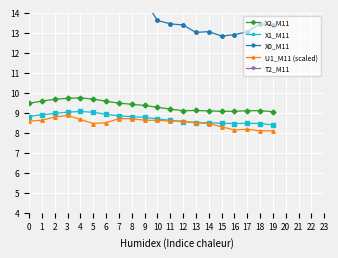

True or false: X1_M11 and X2_M11 intersect in this chart.

False